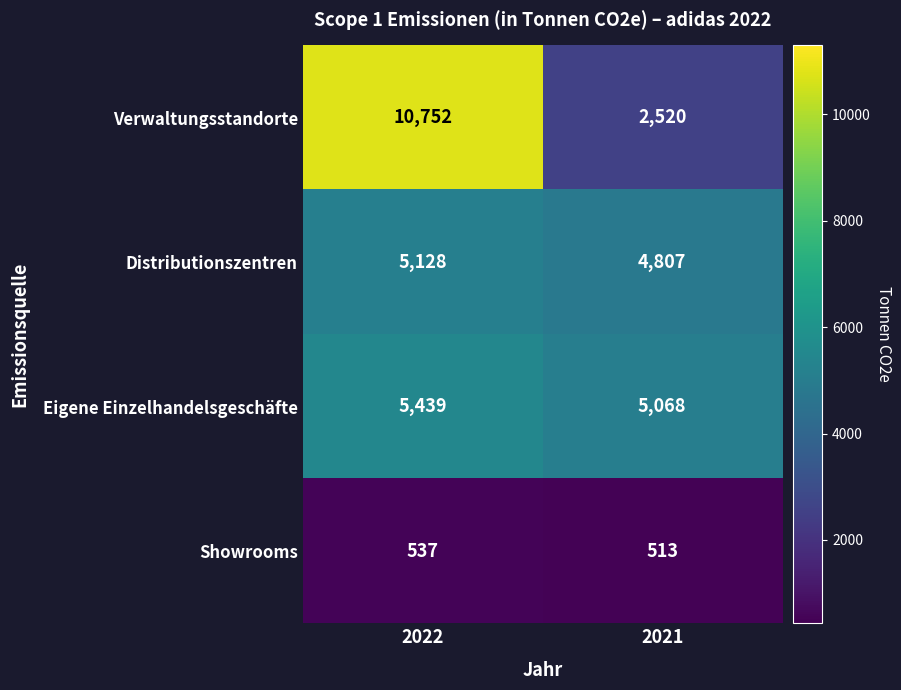

True or false: Eigene Einzelhandelsgeschäfte has a value of 1581 at 2022.

False